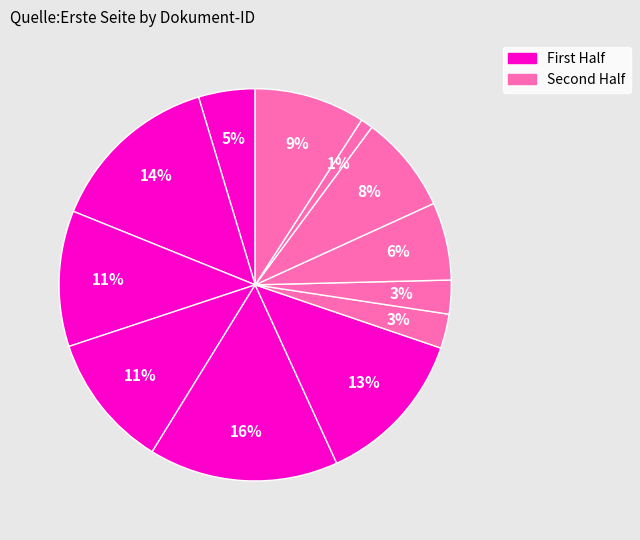

To the nearest percent, what is the difference between the largest and smallest slice percentages?

15%